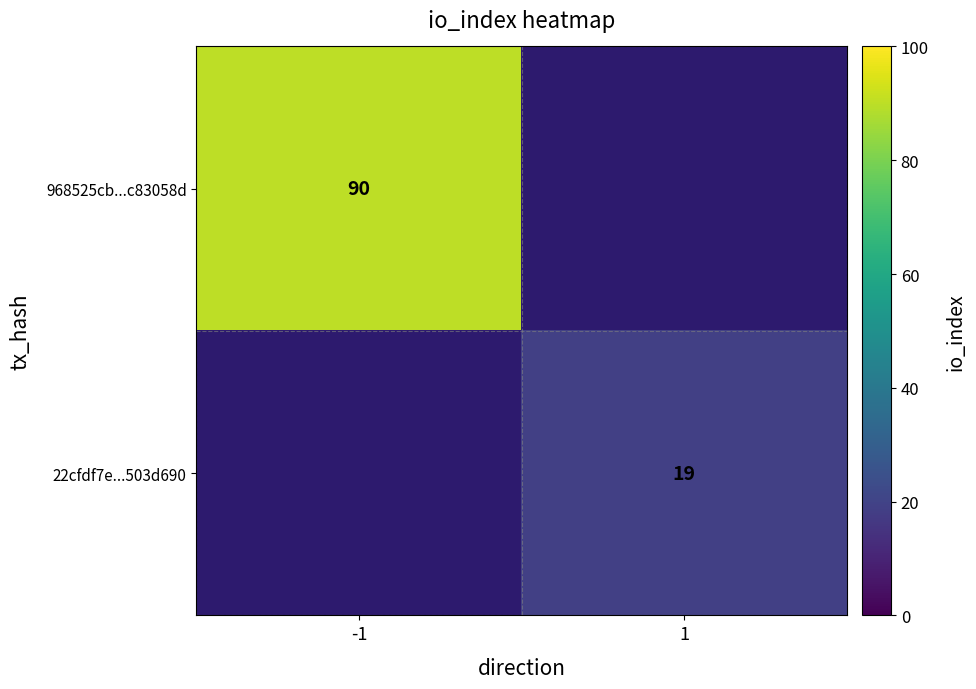

The 968525cb...c83058d series shows 90 at -1. True or false?

True